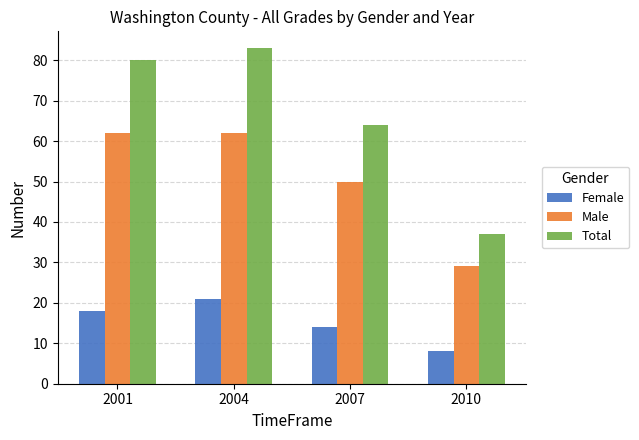

Which series has the widest spread of values?

Total